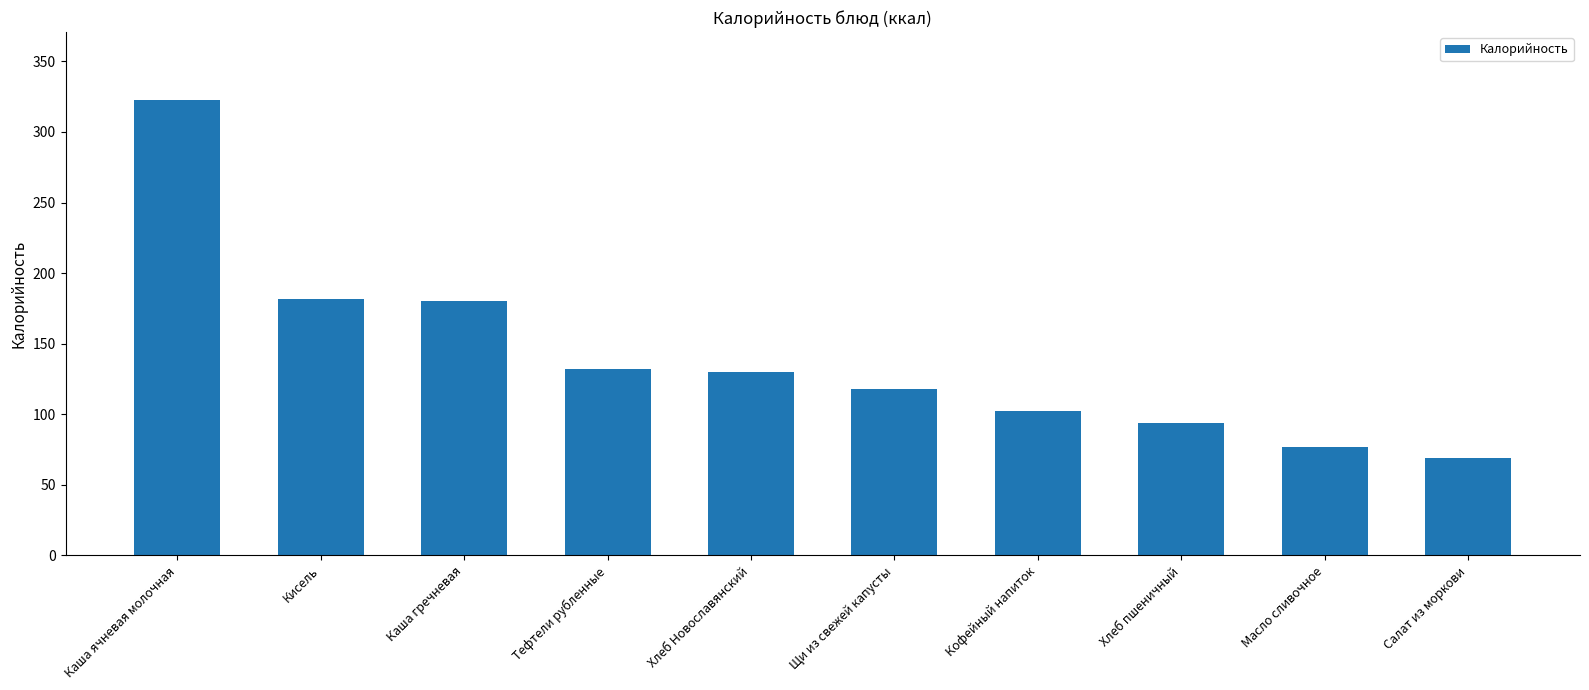

Count the number of categories in the chart.

10